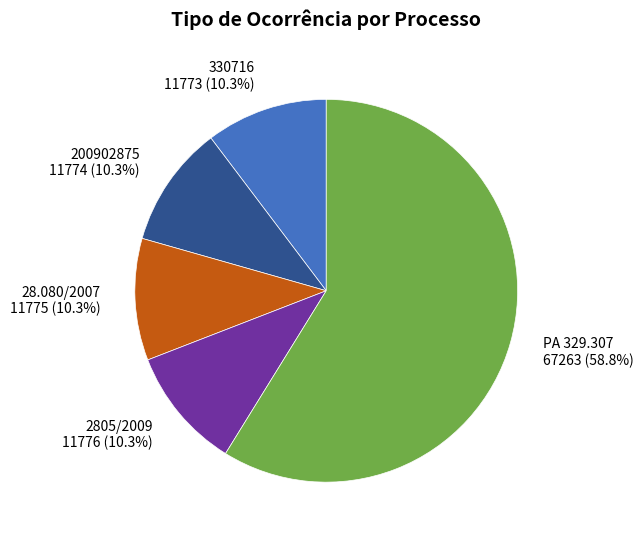

Is there any slice that represents more than half of the pie?

Yes